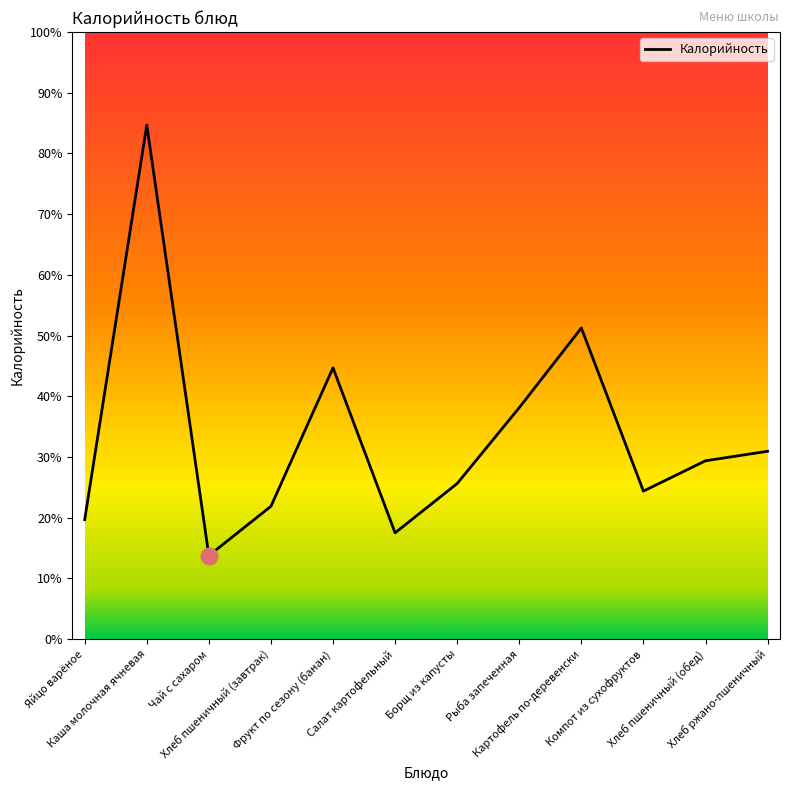

Is this an area chart (filled region under the line)?

No